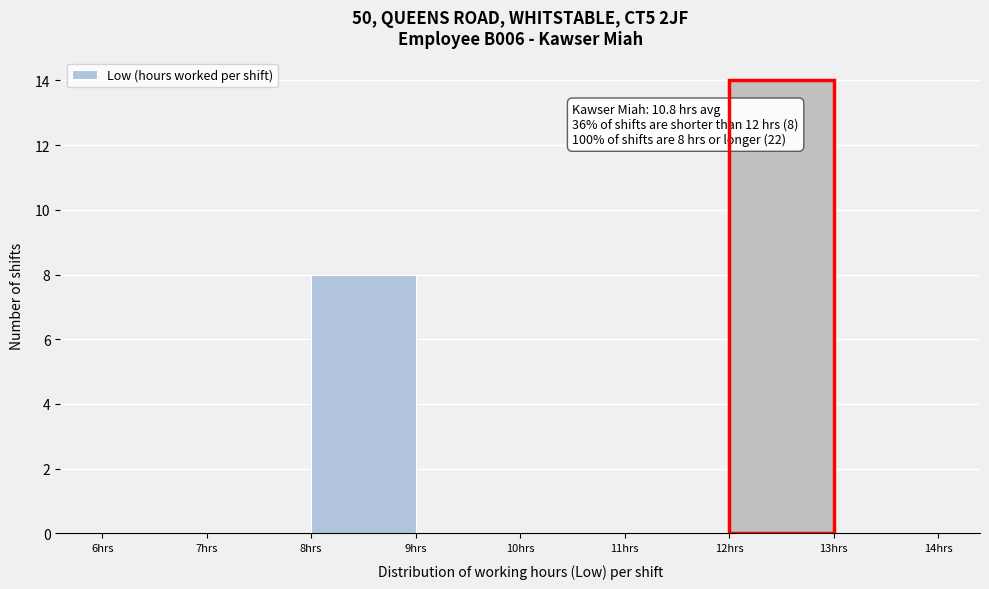

Which range on the x-axis has the tallest bar?

12 to 13